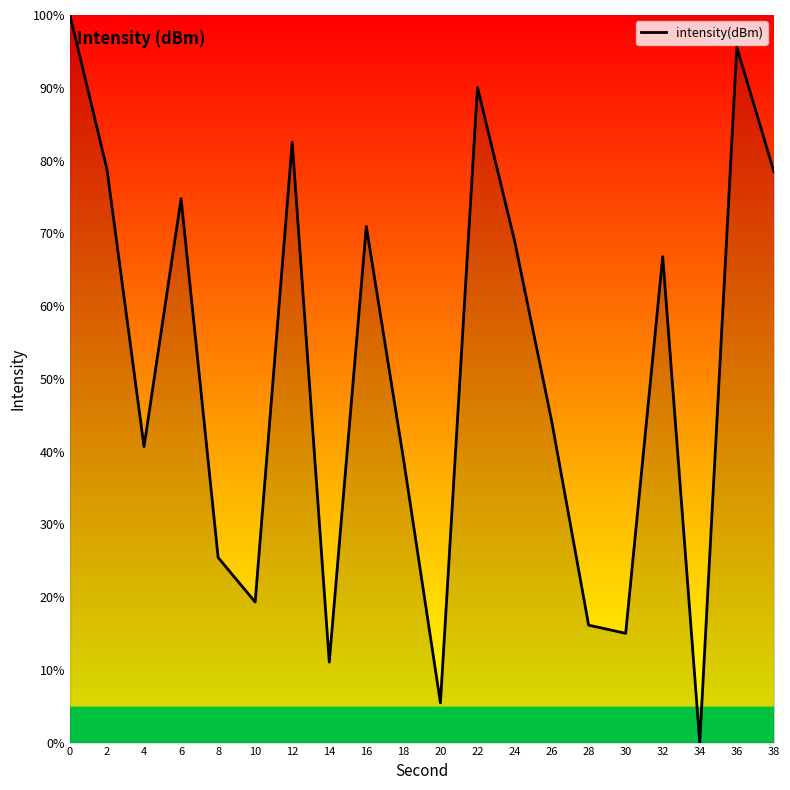

What is the sum of all values?

1023.3